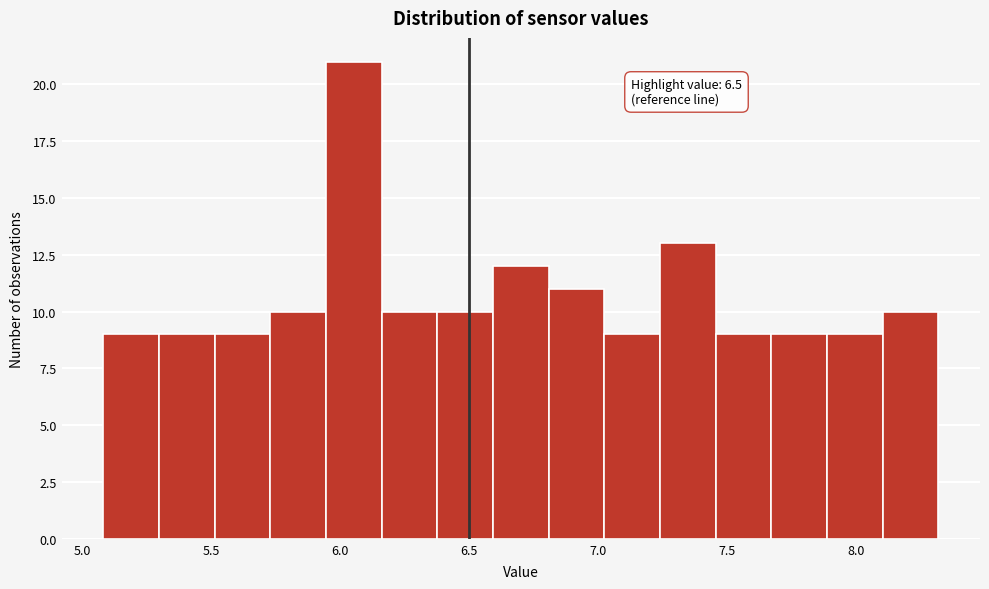

Which range on the x-axis has the tallest bar?

5.95 to 6.15